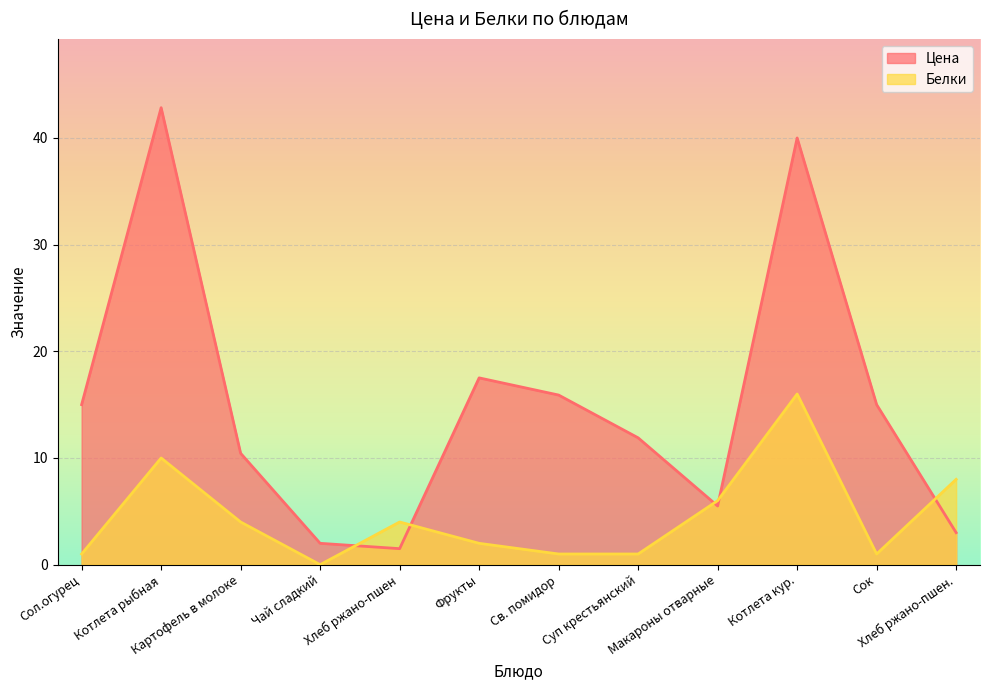

At which label does Белки reach its peak?

Котлета кур.